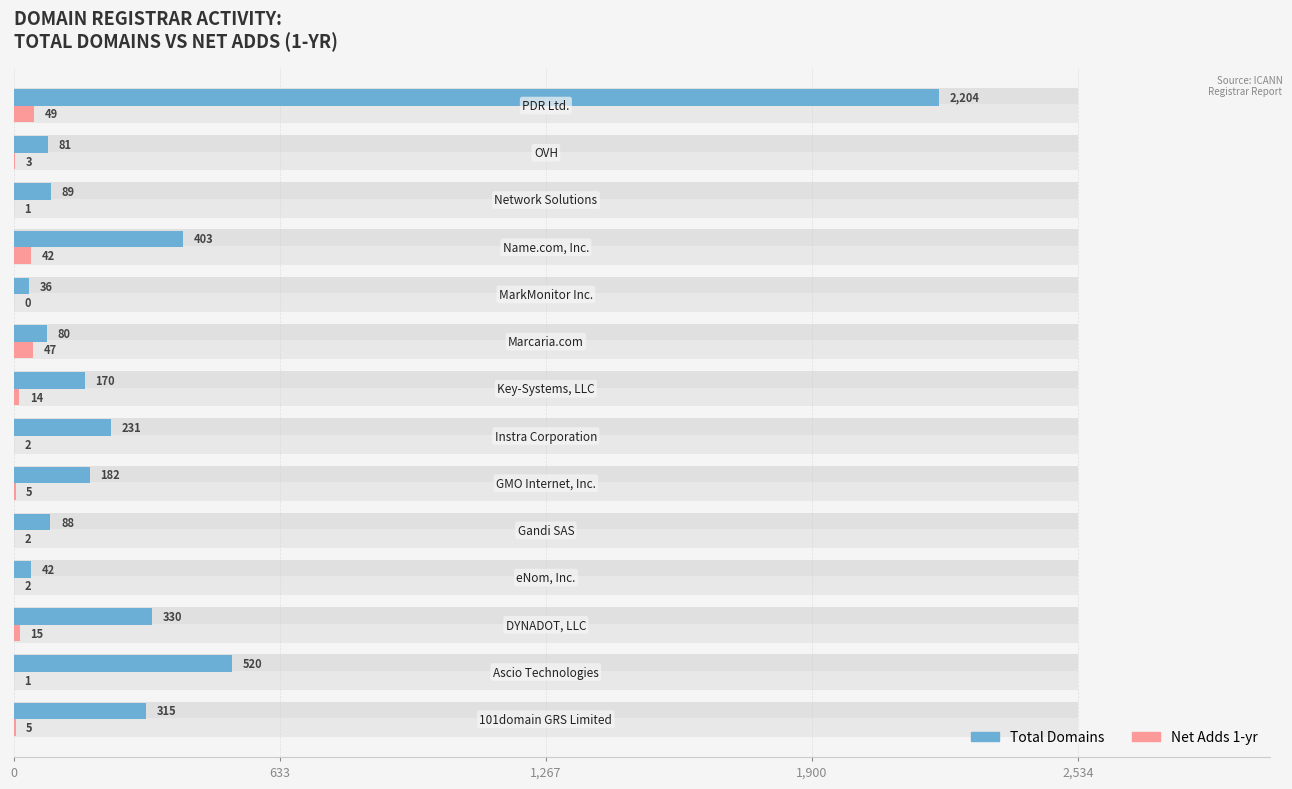

What is the highest value of the total-domains series?

2204